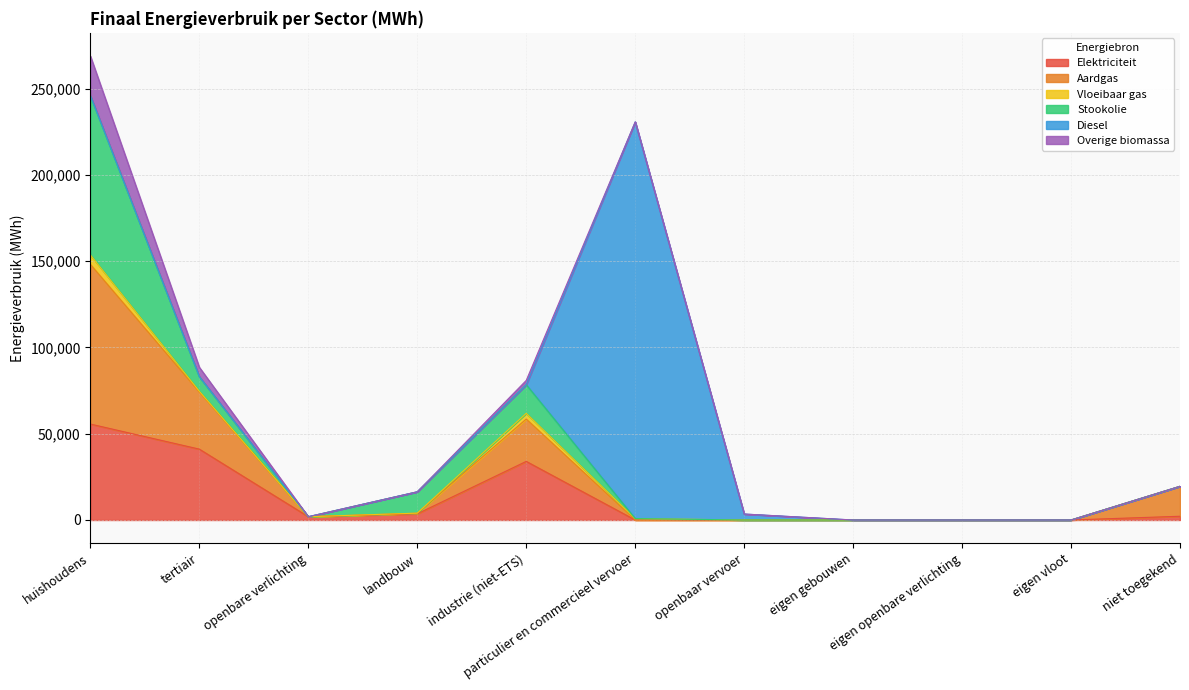

Is it true that Overige biomassa equals 0.0 at eigen gebouwen?

True